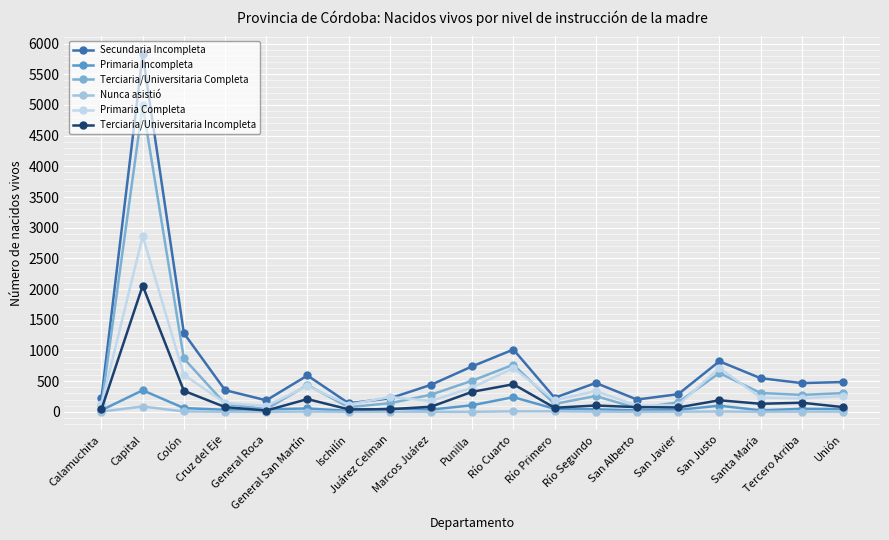

How many series are shown in this chart?

6